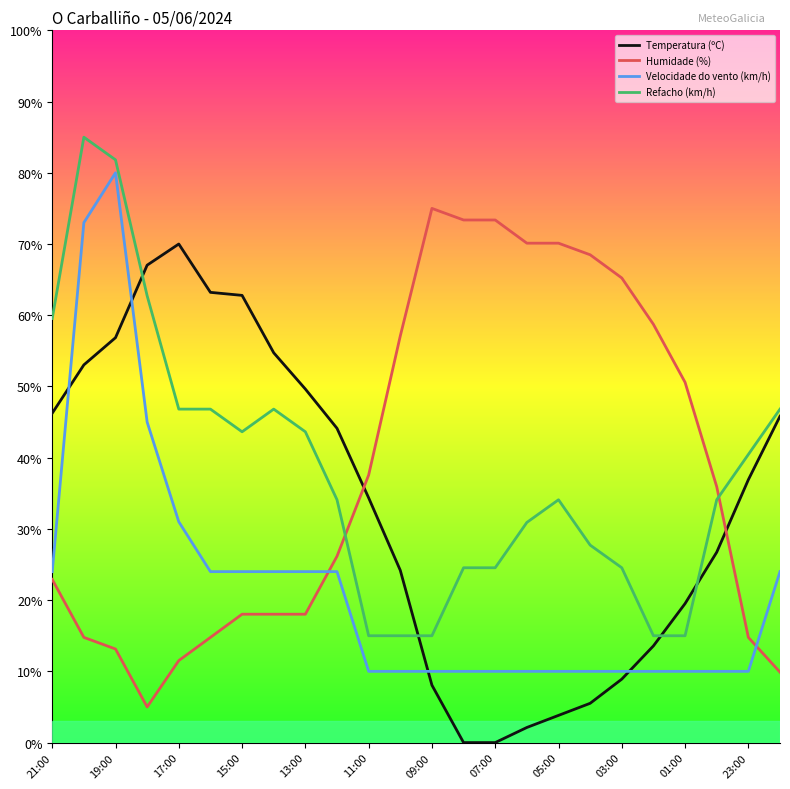

Rank the series by their maximum value, from highest to lowest.

Refacho (km/h), Velocidade do vento (km/h), Humidade (%), Temperatura (ºC)